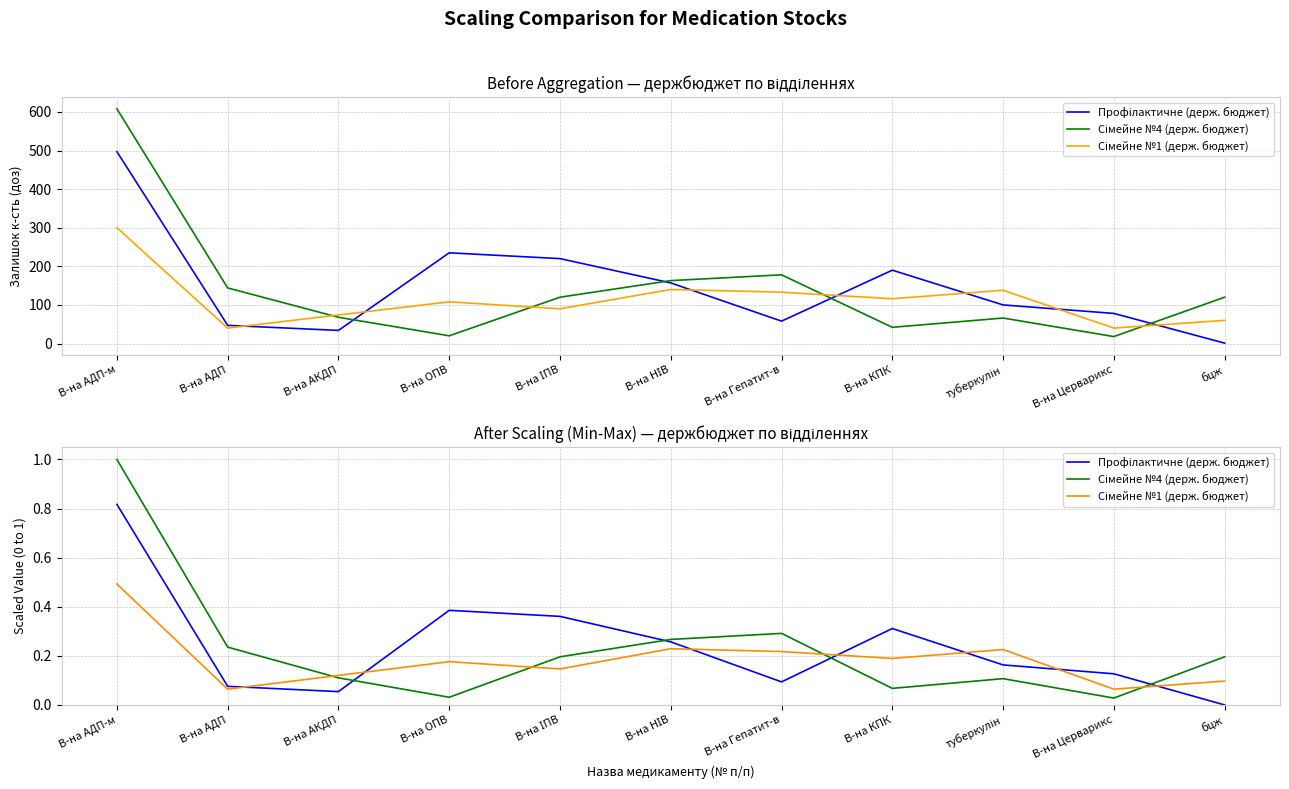

What is the sum of all Профілактичне (держ. бюджет) values?

2.6